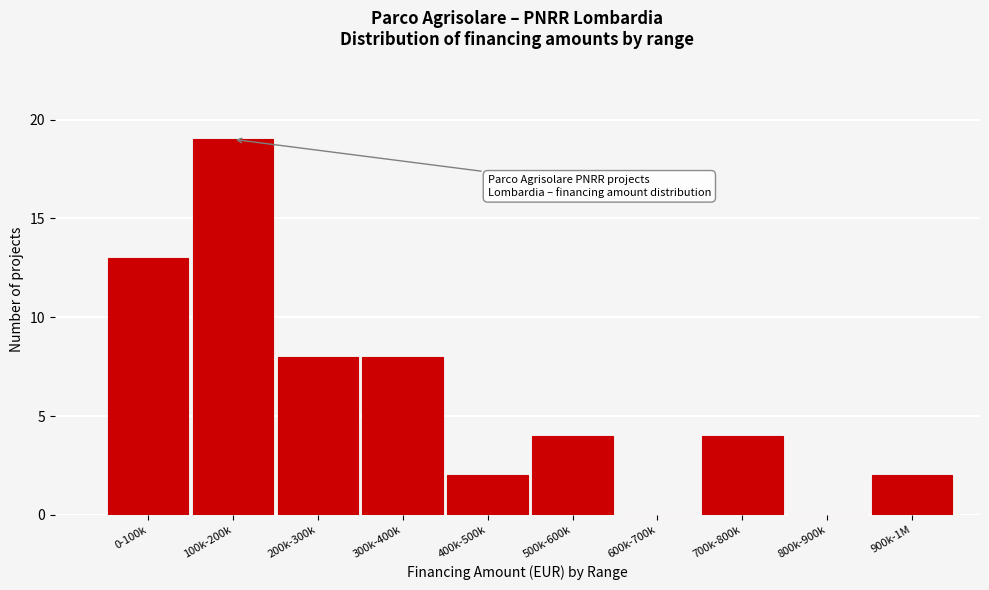

Reading right to left, transcribe all the data shown in this chart.

900k-1M=2	800k-900k=0	700k-800k=4	600k-700k=0	500k-600k=4	400k-500k=2	300k-400k=8	200k-300k=8	100k-200k=19	0-100k=13